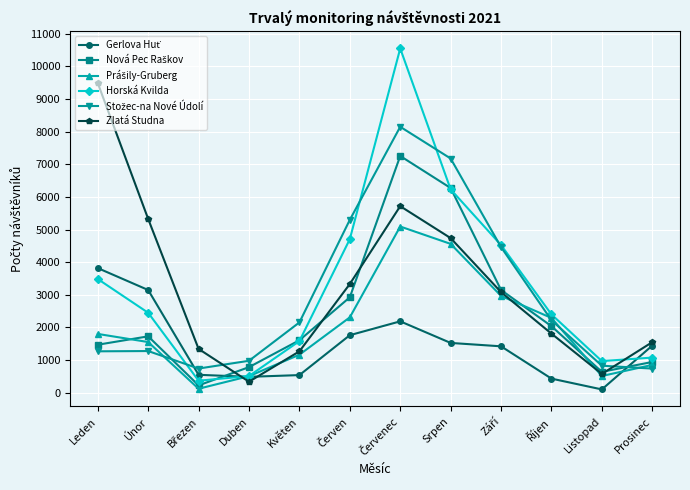

What is the total value across all series at Duben?

3593